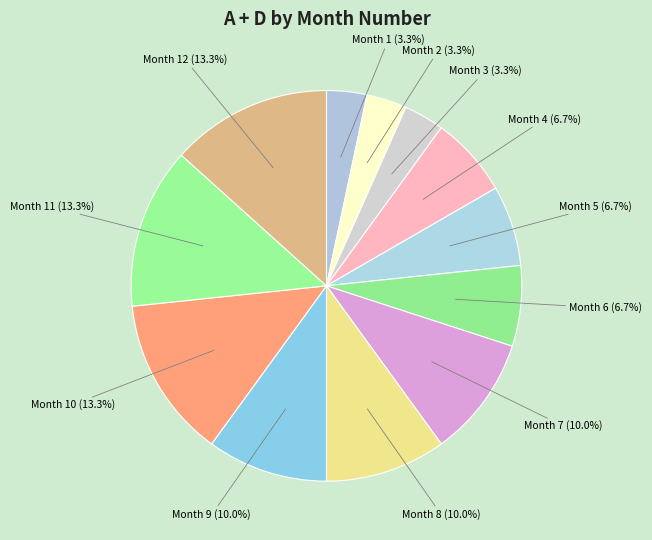

How many segments does this pie chart have?

12